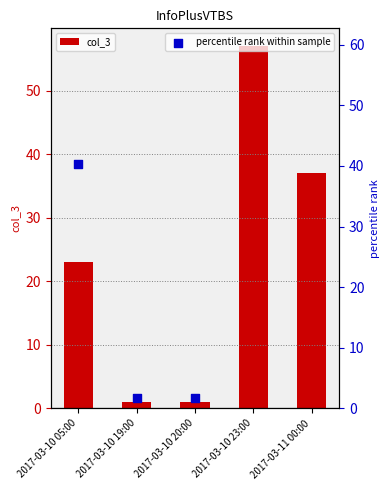

What are all the series names shown in the legend?

col_3, percentile rank within sample